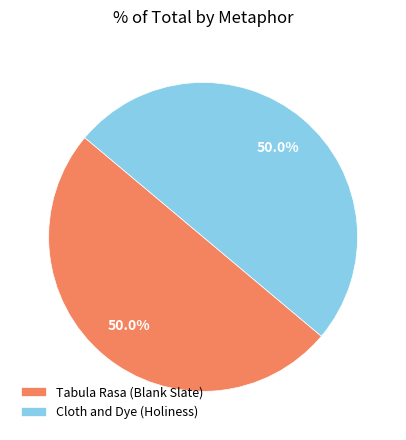

What is the ratio of the value at Cloth and Dye (Holiness) to the value at Tabula Rasa (Blank Slate)?

1.0